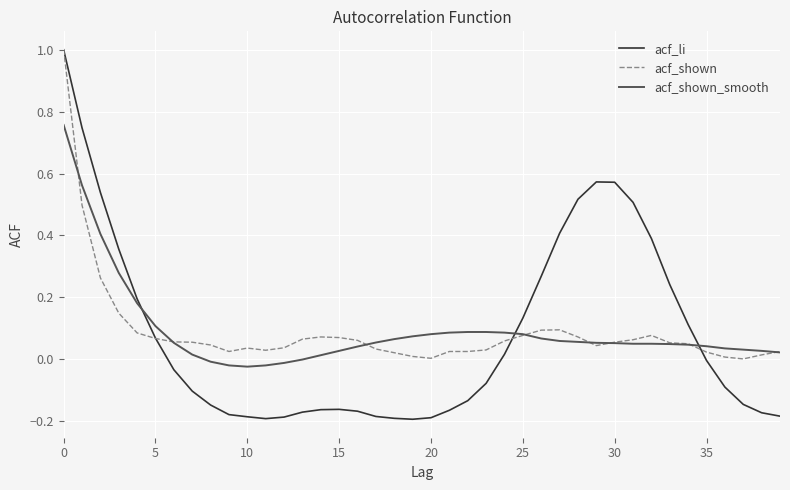

What is the maximum value shown in the chart?

1.0